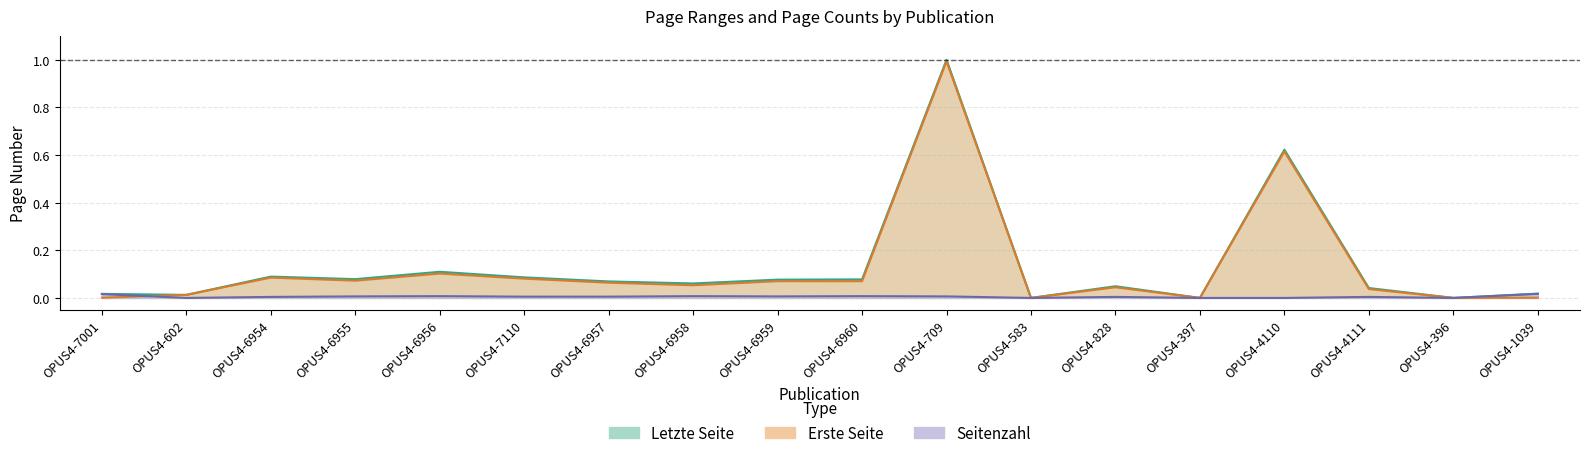

What is the difference between the maximum and minimum values in the Erste Seite series?

1.0